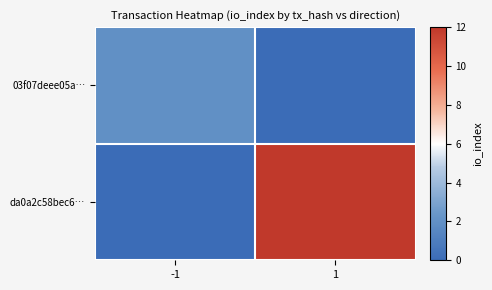

Reading left to right, what are all the values shown in this chart?

03f07deee05a…: -1=2	1=0
da0a2c58bec6…: -1=0	1=12